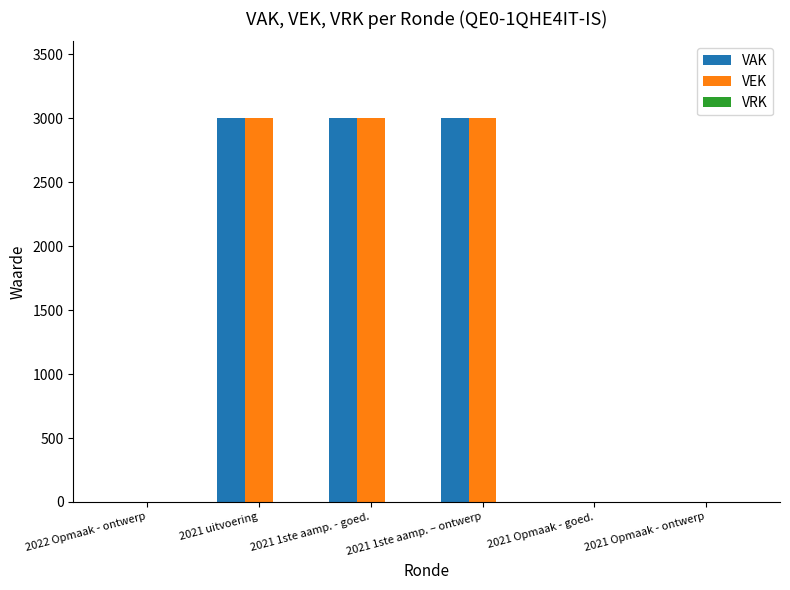

Is the value of VAK at 2021 uitvoering greater than the value of VEK at 2021 Opmaak - ontwerp?

Yes